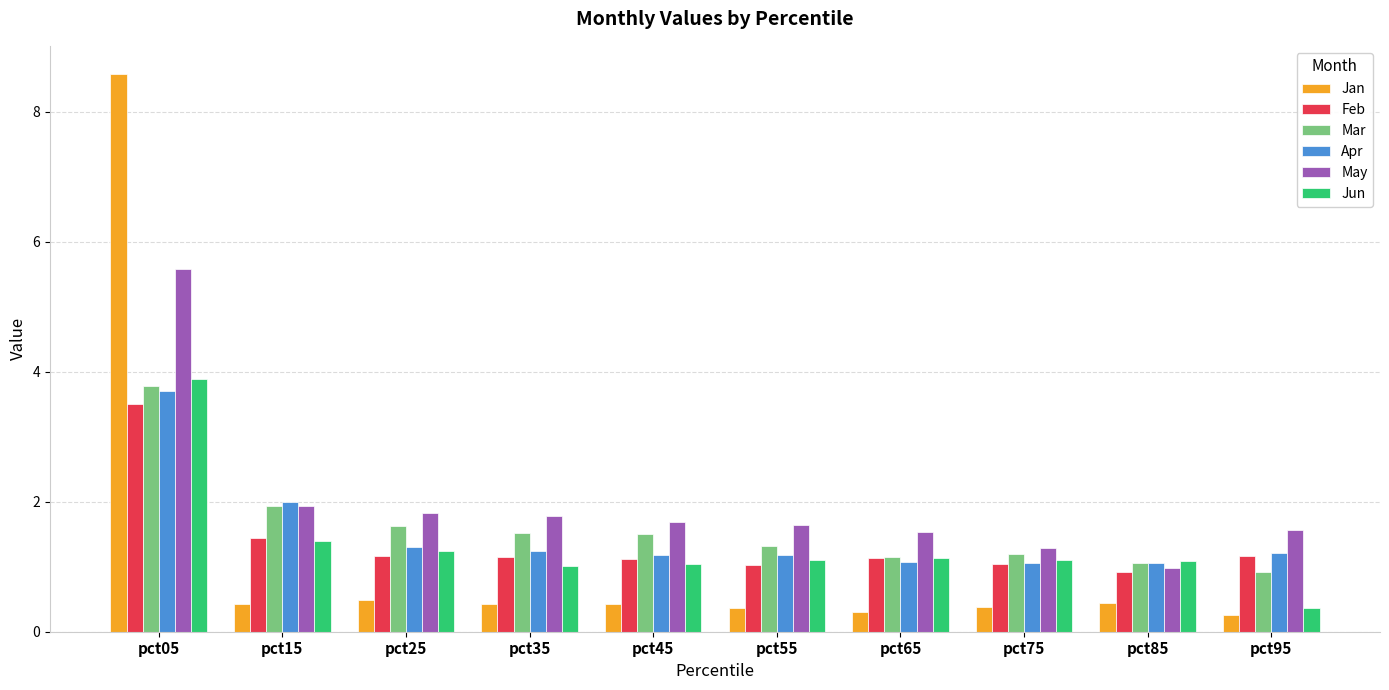

How many groups of bars are there?

10